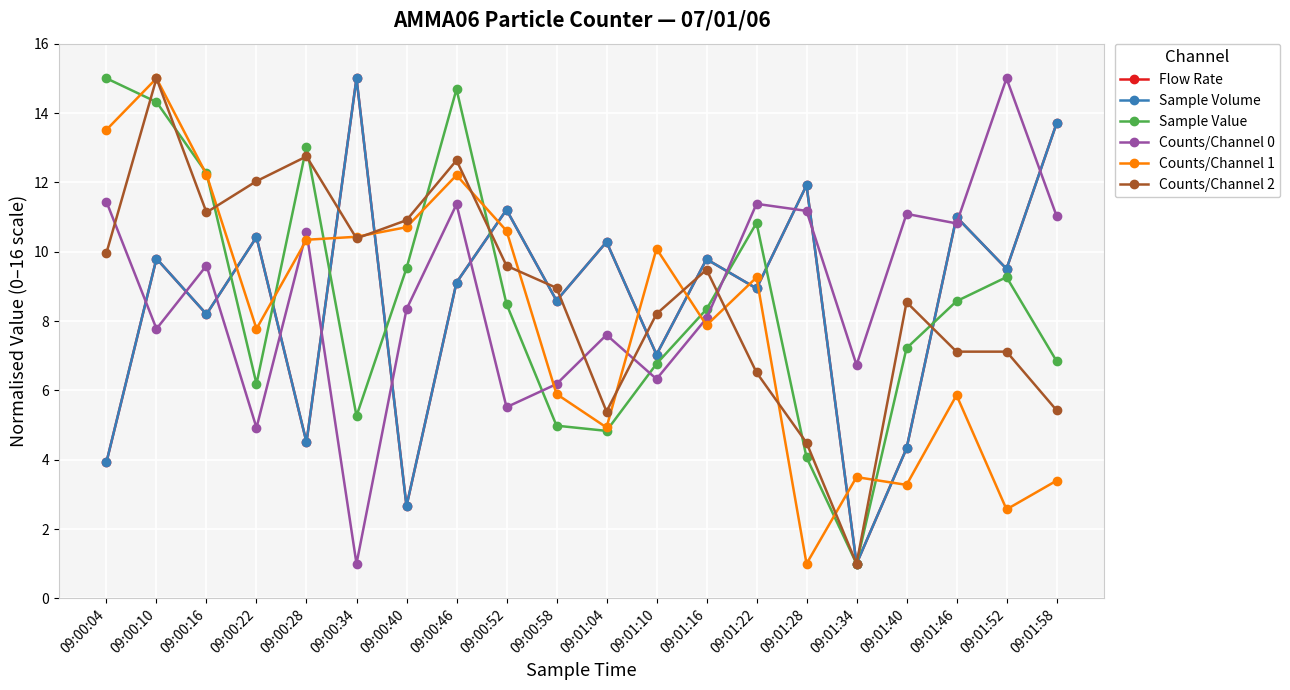

How many intersections are there between Counts/Channel 0 and Sample Value?

3